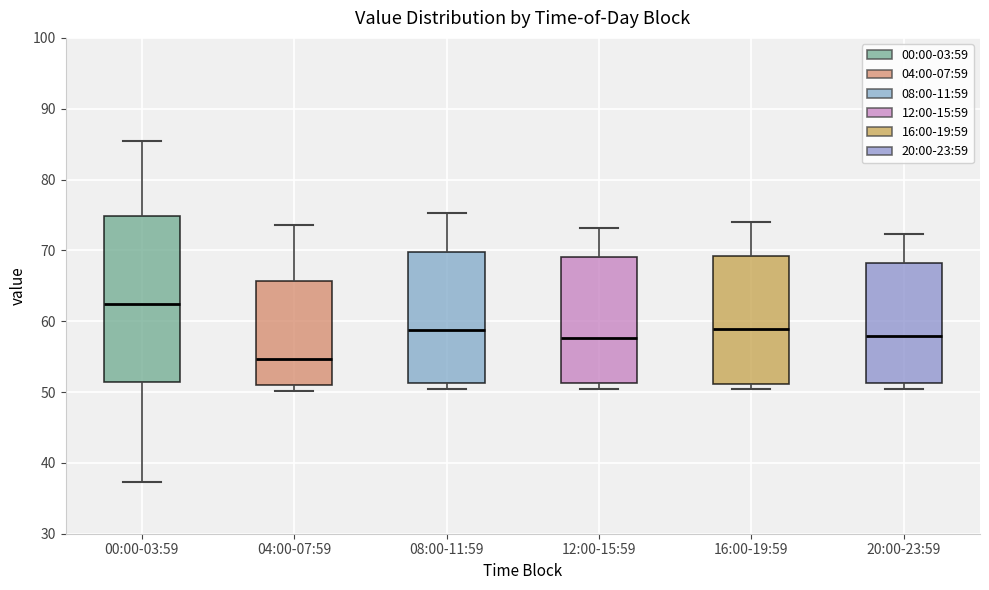

Where is the upper edge of the box for 00:00-03:59 on the y-axis? The values are not printed on the chart, so give them approximately, as read against the axis.

75